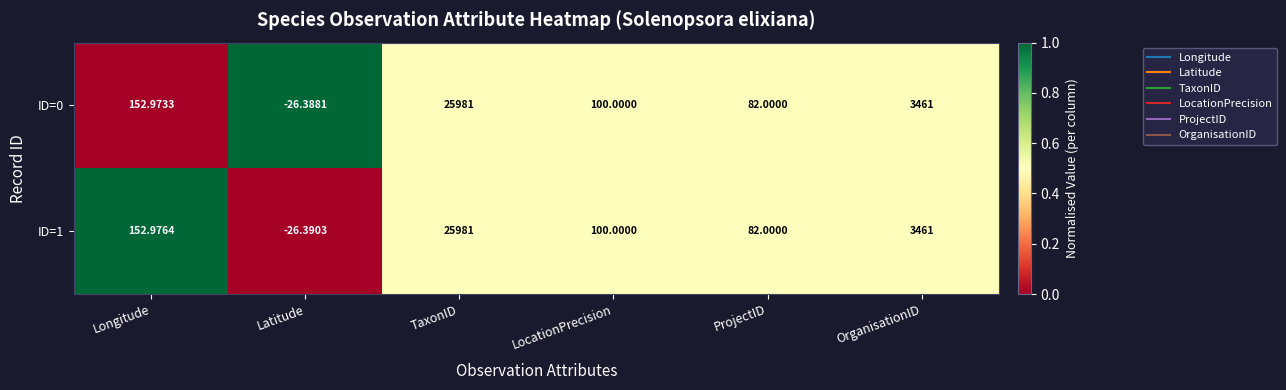

What is the total value across all series at ProjectID?

164.0